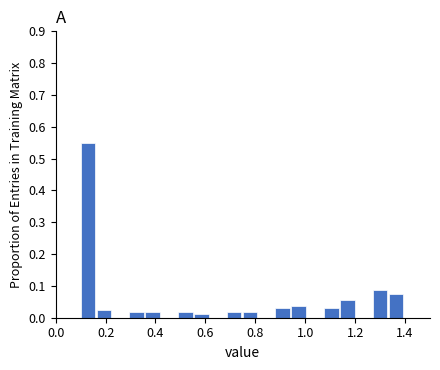

Around what value on the x-axis is the tallest bar? Give the approximate position of its centre, as read against the axis.

0.12